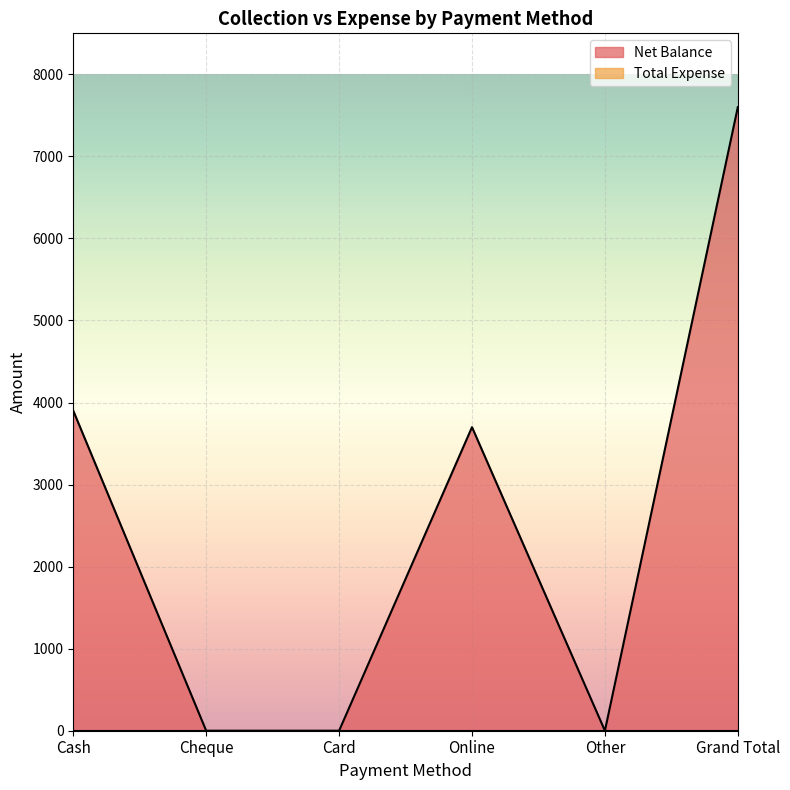

Reading left to right, what are all the values shown in this chart?

Cash=3900	Cheque=0	Card=0	Online=3700	Other=0	Grand Total=7600